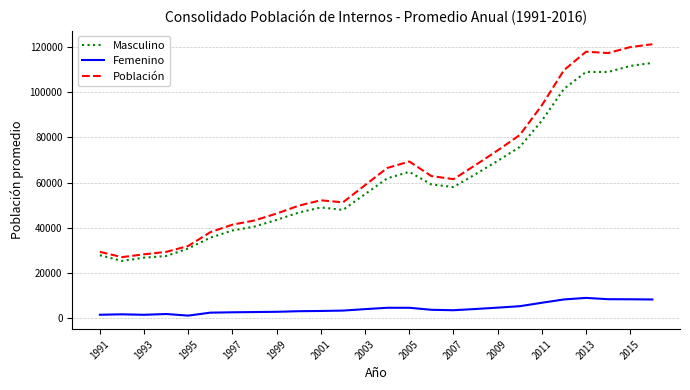

List the series in order of their peak value, highest first.

Población, Masculino, Femenino